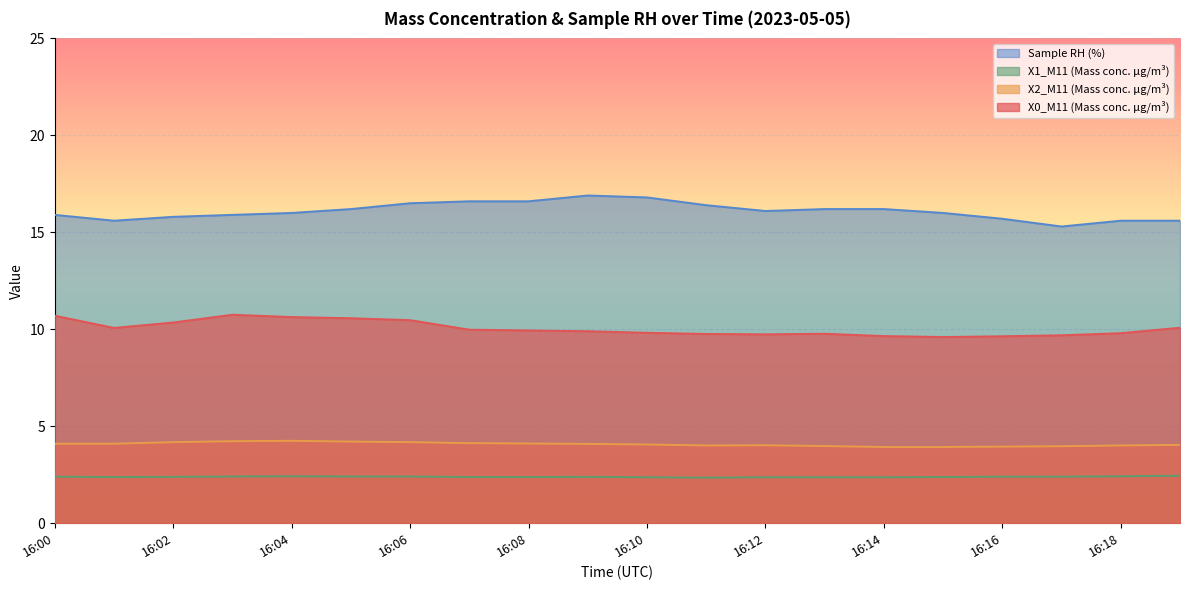

What is the highest value of the Sample RH (%) series?

16.9